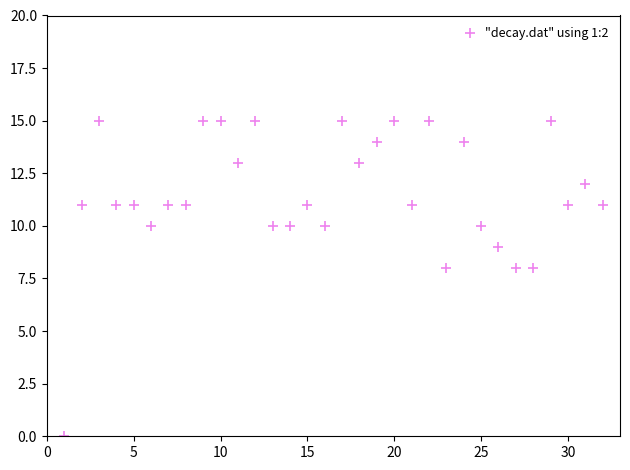

What is the range of Y values (max minus min)?

15